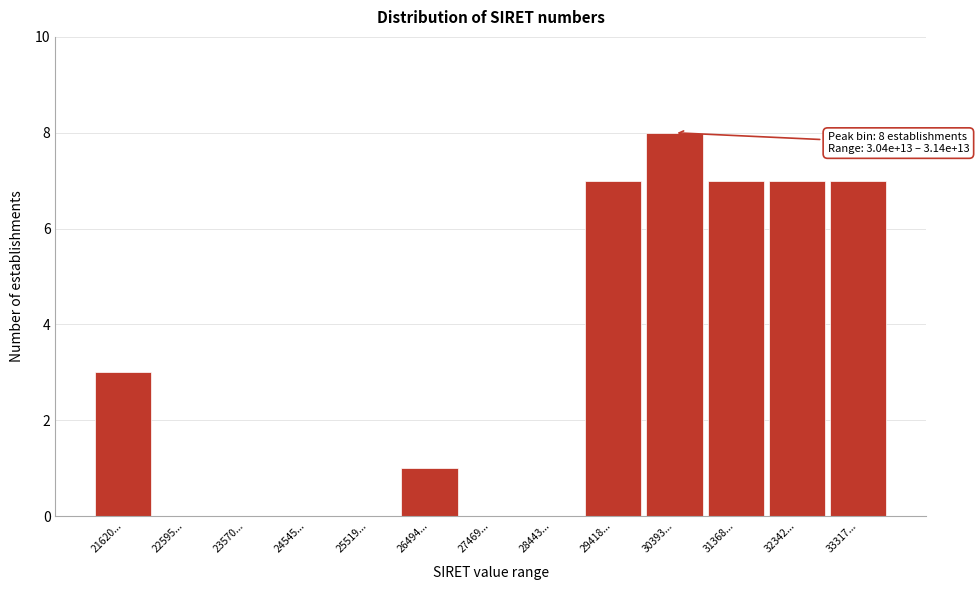

Reading left to right, transcribe all the data shown in this chart.

21620...=3	22595...=0	23570...=0	24545...=0	25519...=0	26494...=1	27469...=0	28443...=0	29418...=7	30393...=8	31368...=7	32342...=7	33317...=7